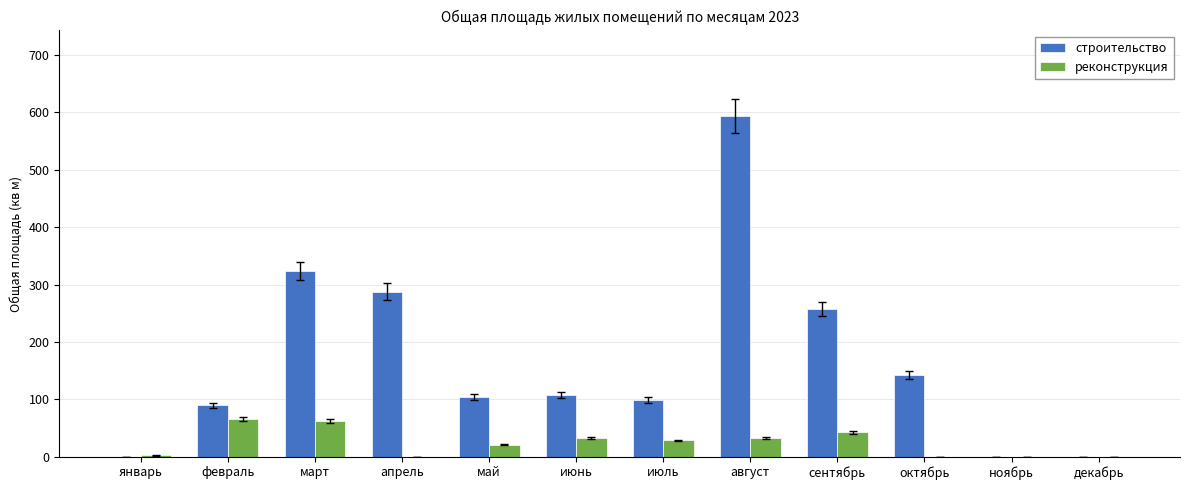

Is the value of реконструкция at июнь greater than the value of строительство at февраль?

No